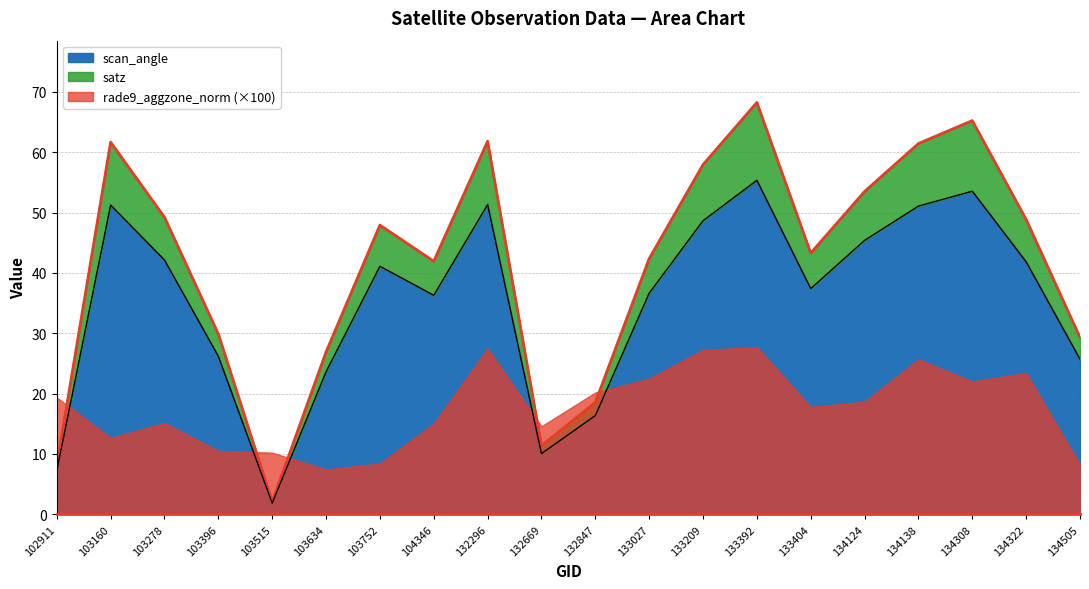

Is it true that scan_angle equals 58.3 at 103752?

False